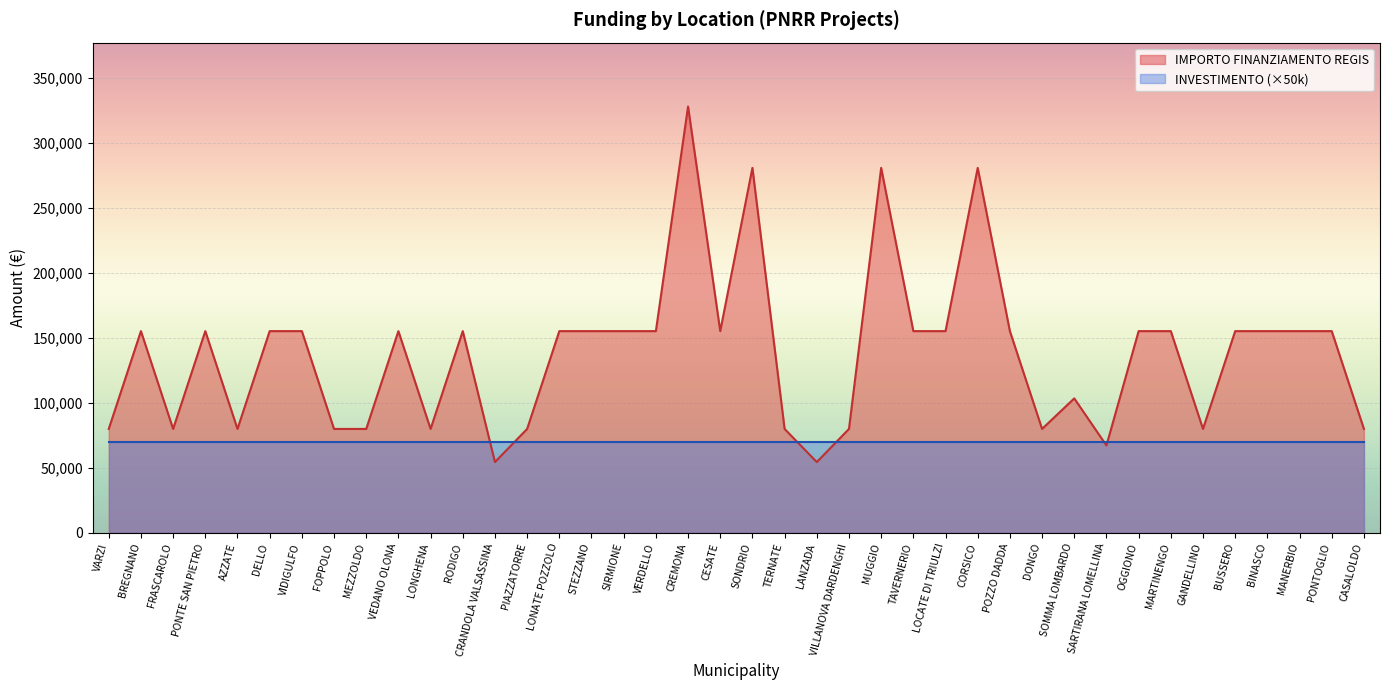

What value does the data have at VARZI, to the nearest 100?

79900